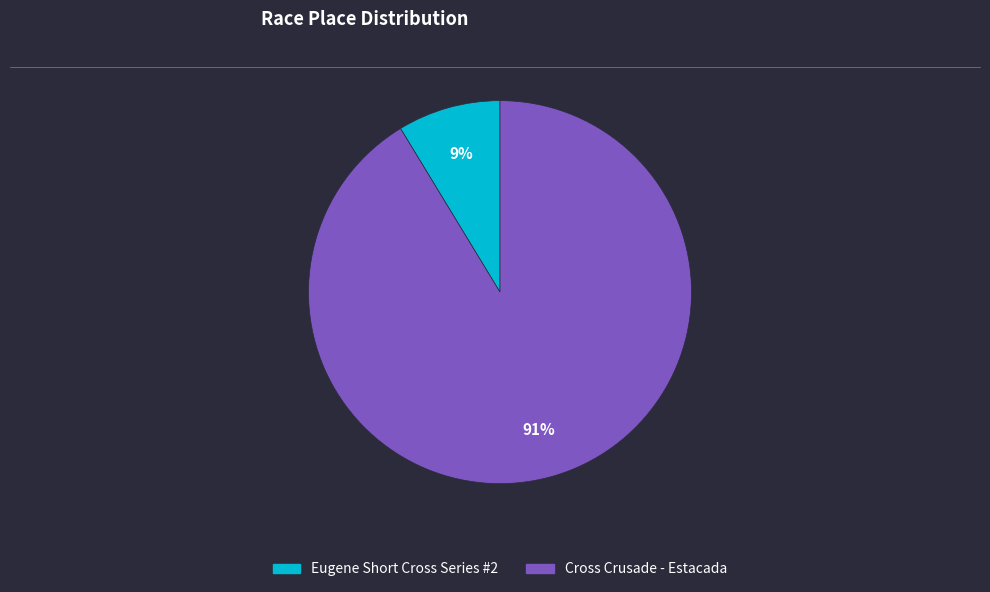

Count the number of slices in the pie.

2